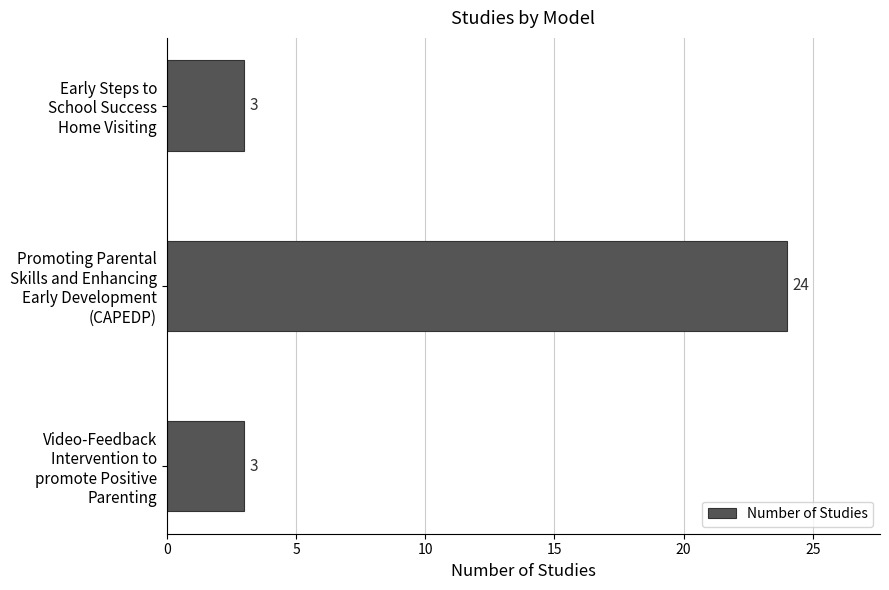

How many values are between 3 and 24?

3